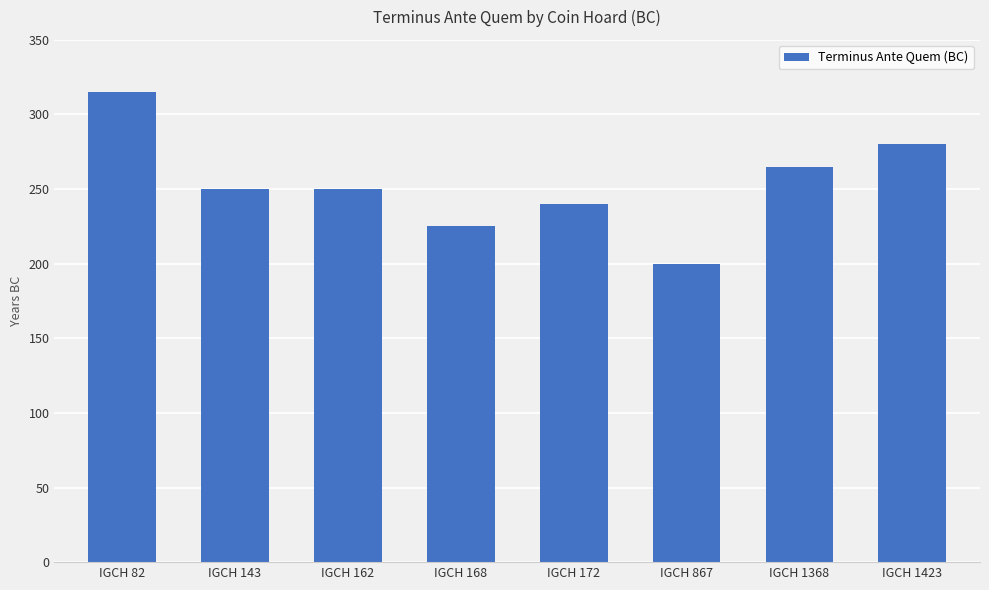

How many bars are there in total?

8